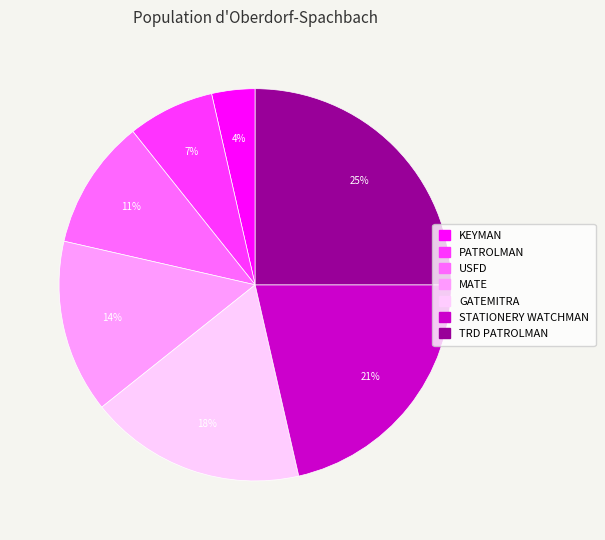

How many slices are in this pie chart?

7